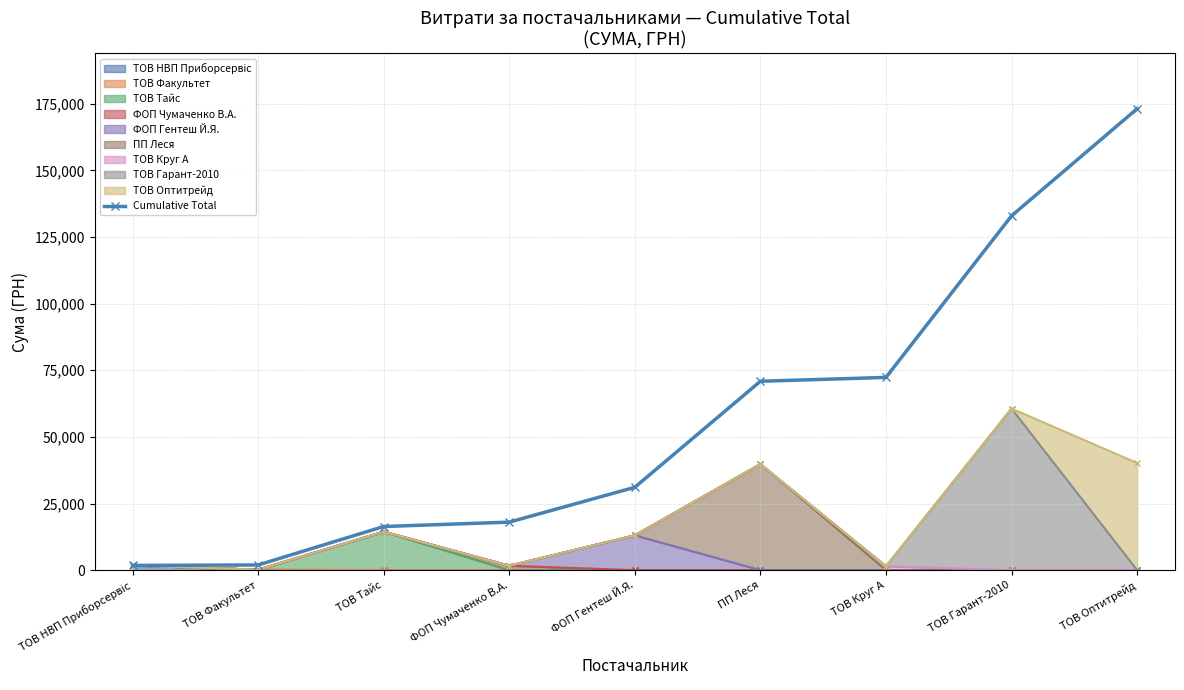

At which category does the chart reach its minimum across all series?

ТОВ НВП Приборсервіс